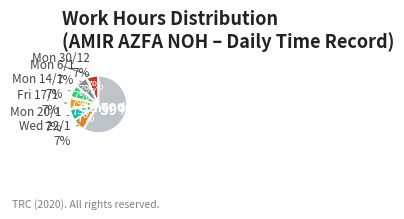

Which category has the smallest portion of the pie?

Wed 15/1